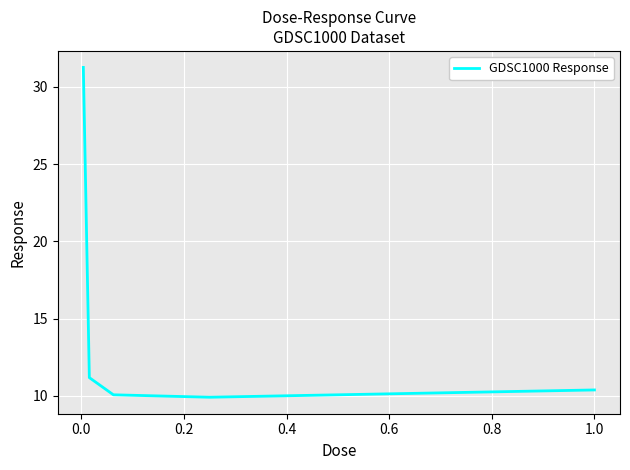

What is the average value?

14.6